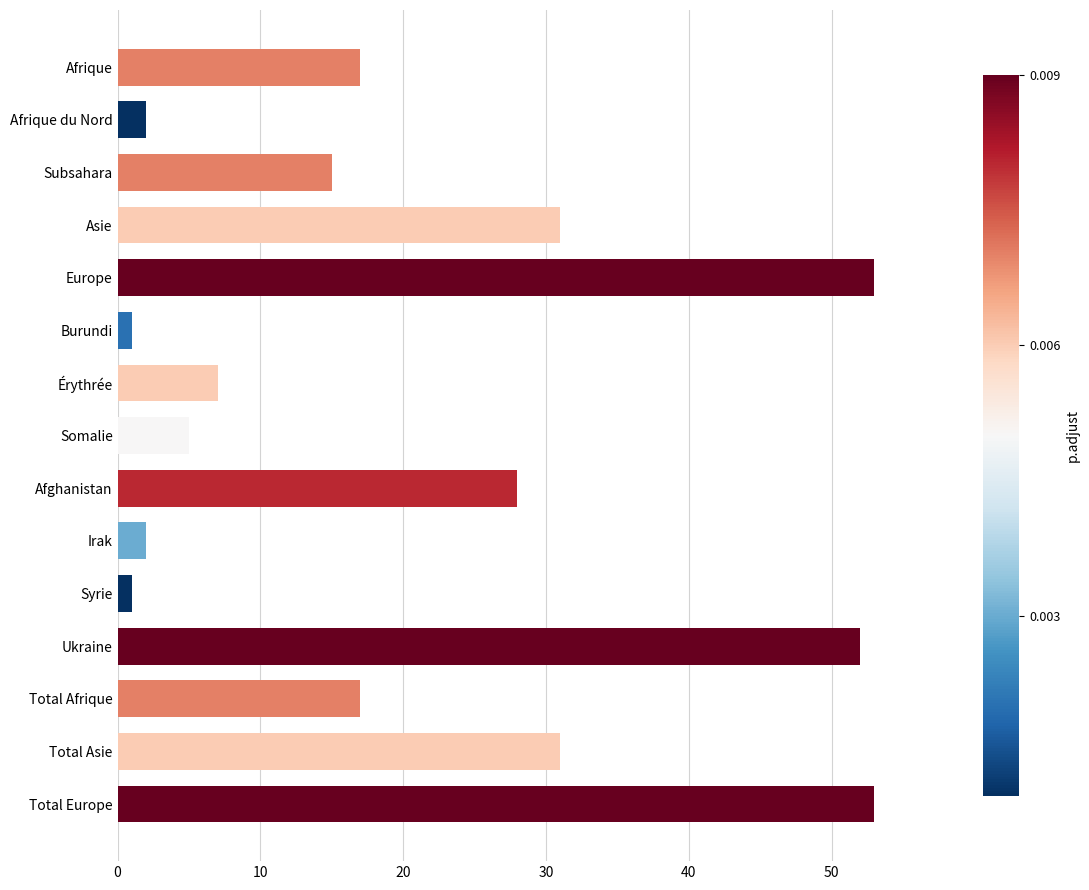

What is the greatest value displayed?

53